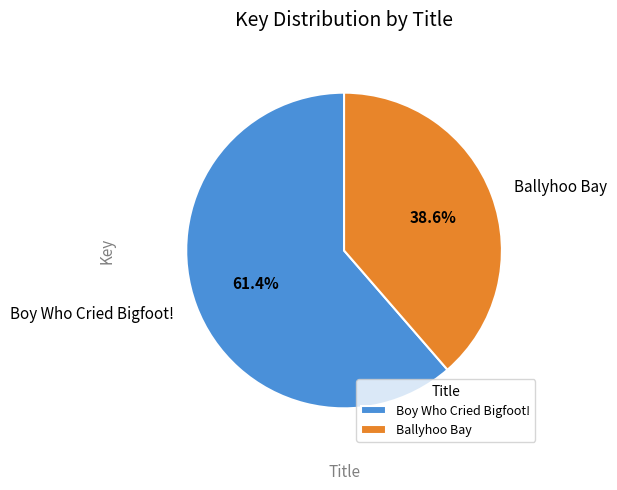

What percentage is the Ballyhoo Bay slice, to the nearest percent?

39%